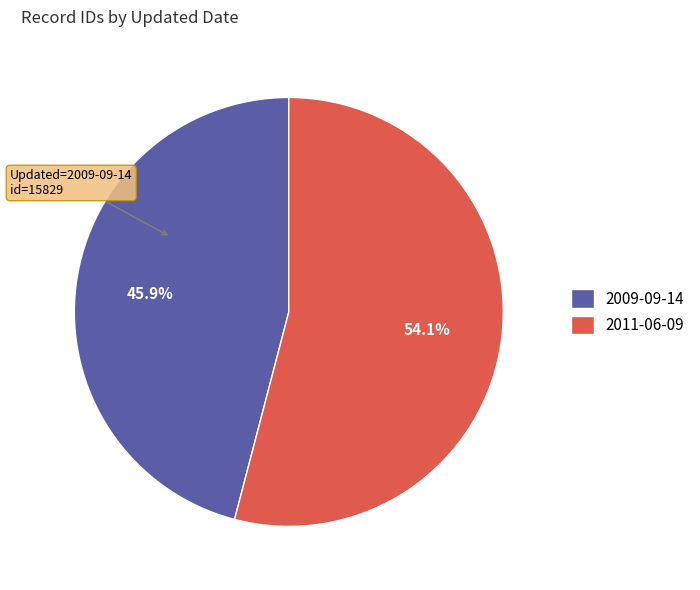

Which slice represents more than half of the pie?

2011-06-09